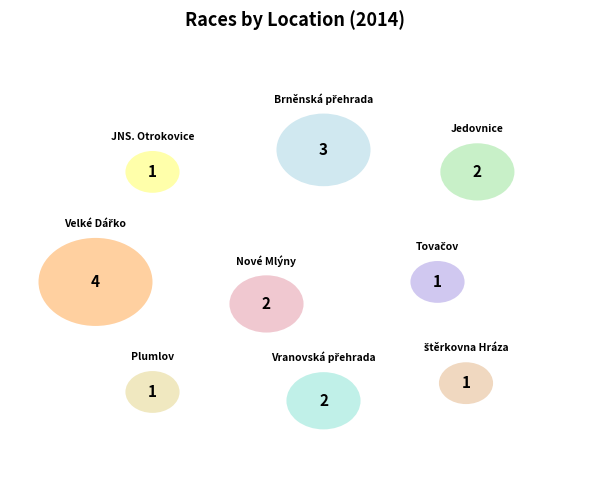

Rank the categories by value from lowest to highest.

JNS. Otrokovice, Tovačov, Plumlov, štěrkovna Hráza, Jedovnice, Nové Mlýny, Vranovská přehrada, Brněnská přehrada, Velké Dářko